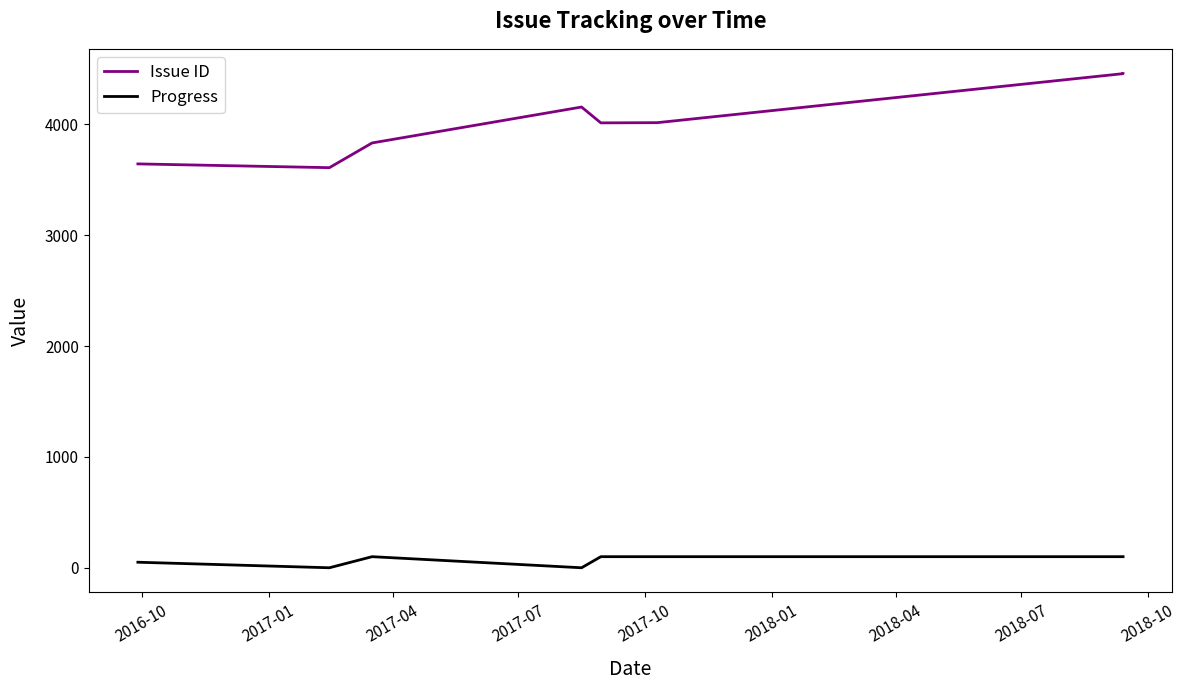

Which category has the lowest value across all series?

2017-01